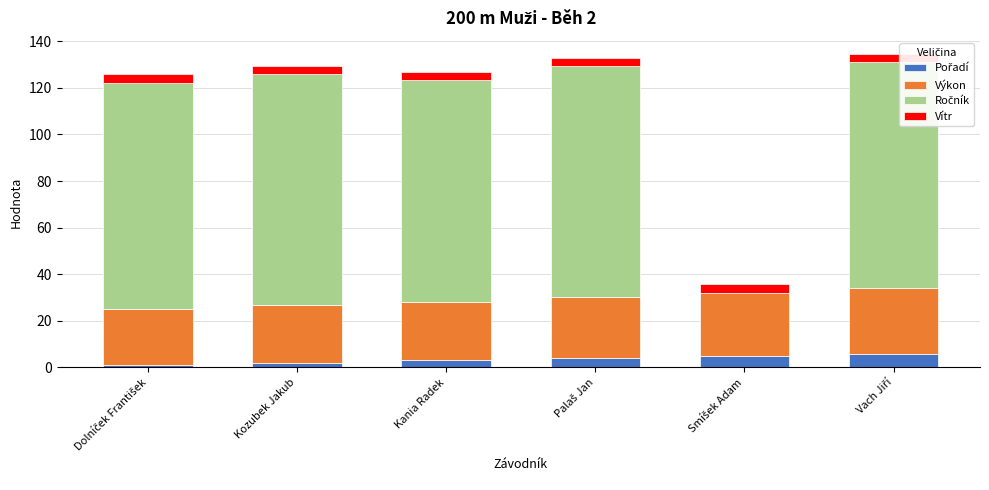

What is the label of the 5th bar from the left?

Smíšek Adam